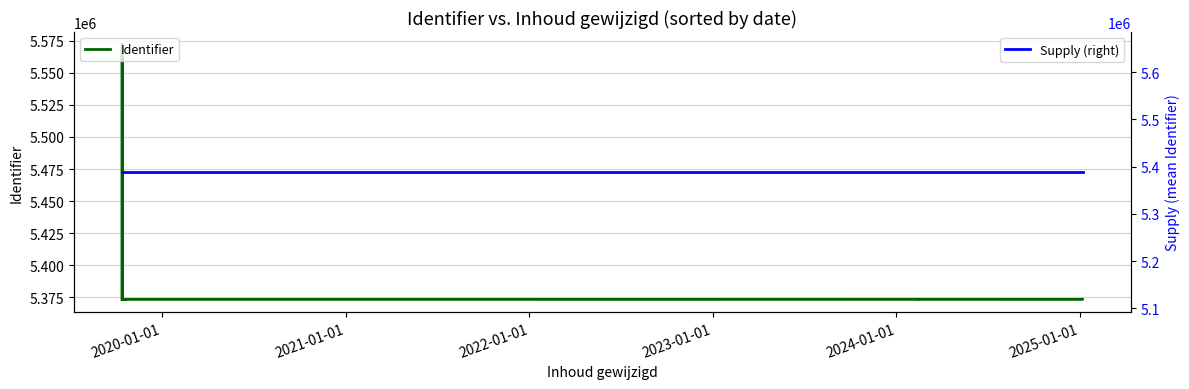

True or false: Identifier has a value of 2141506.4 at 2020-01-01.

False